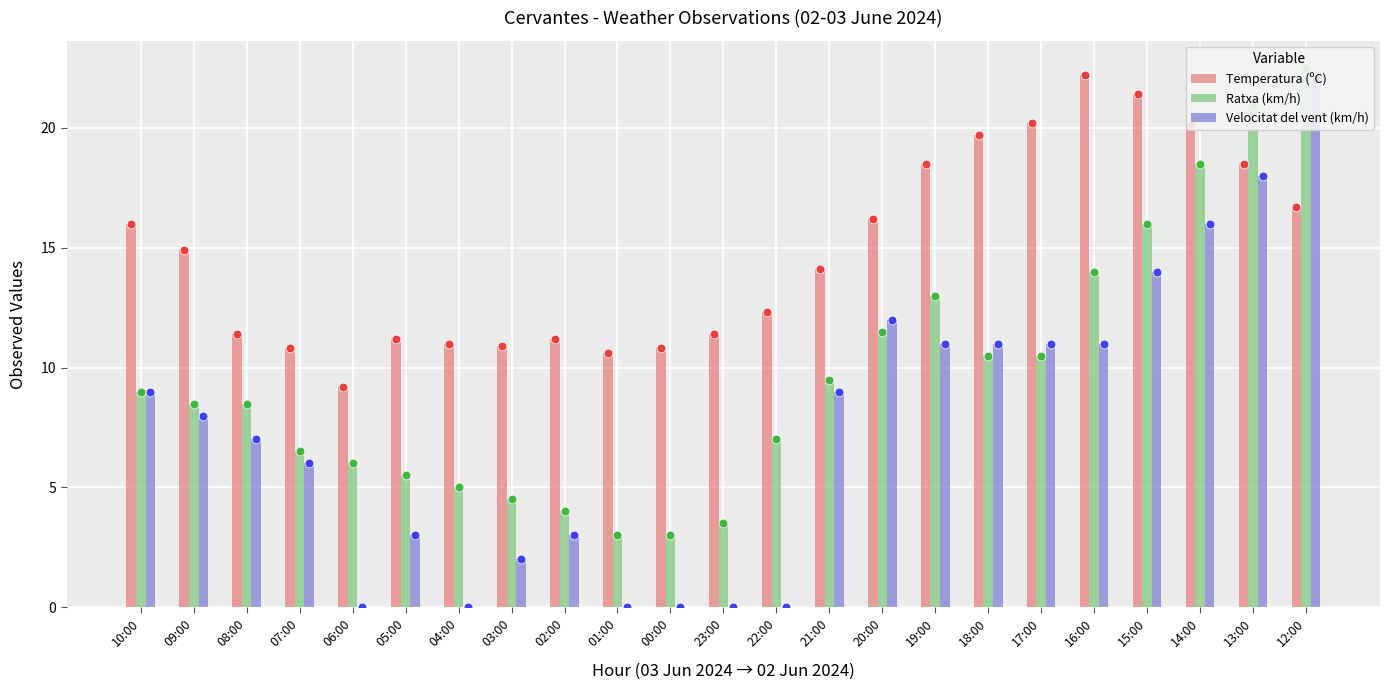

Which series has the largest total across all categories?

Temperatura (ºC)